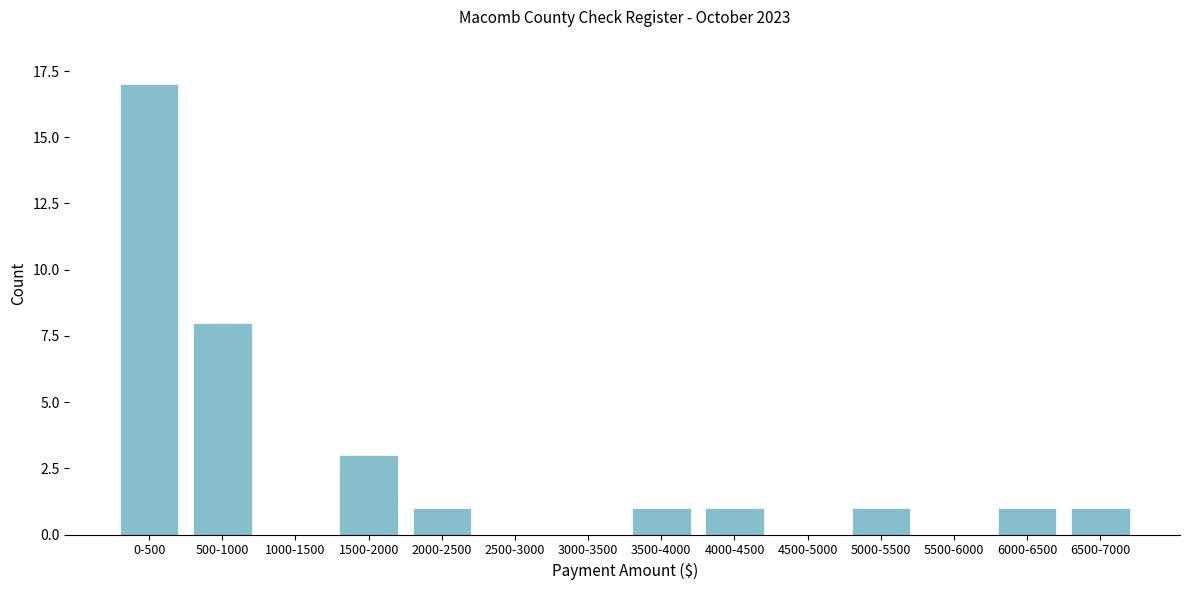

Reading right to left, extract all data points from this chart.

6500-7000=1	6000-6500=1	5500-6000=0	5000-5500=1	4500-5000=0	4000-4500=1	3500-4000=1	3000-3500=0	2500-3000=0	2000-2500=1	1500-2000=3	1000-1500=0	500-1000=8	0-500=17